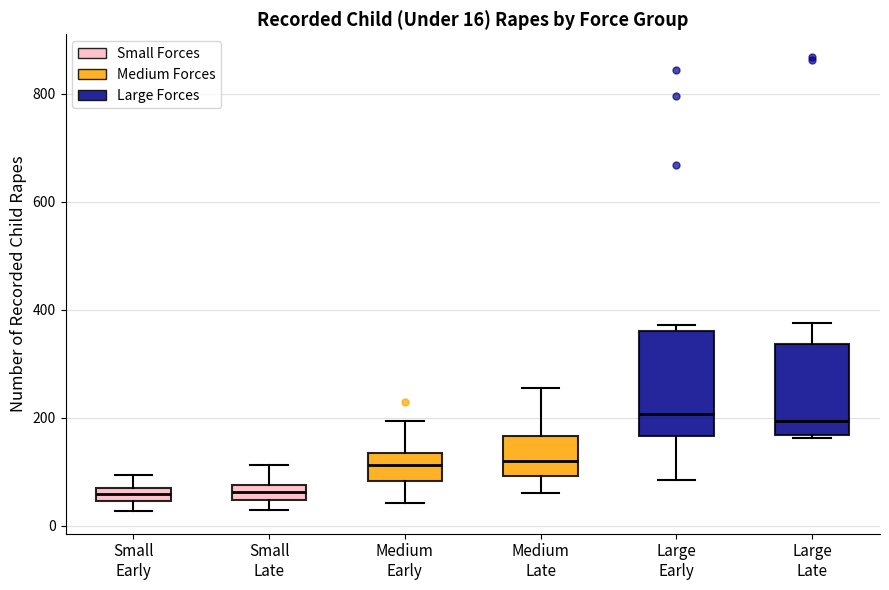

Comparing the boxes themselves (not the whiskers), which one is the tallest?

Large Early